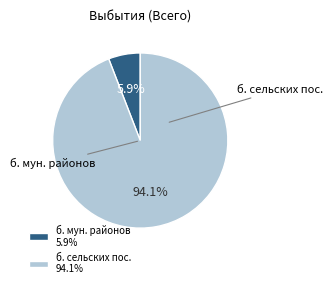

What portion of the pie excludes б. мун. районов 5.9%?

94.1%